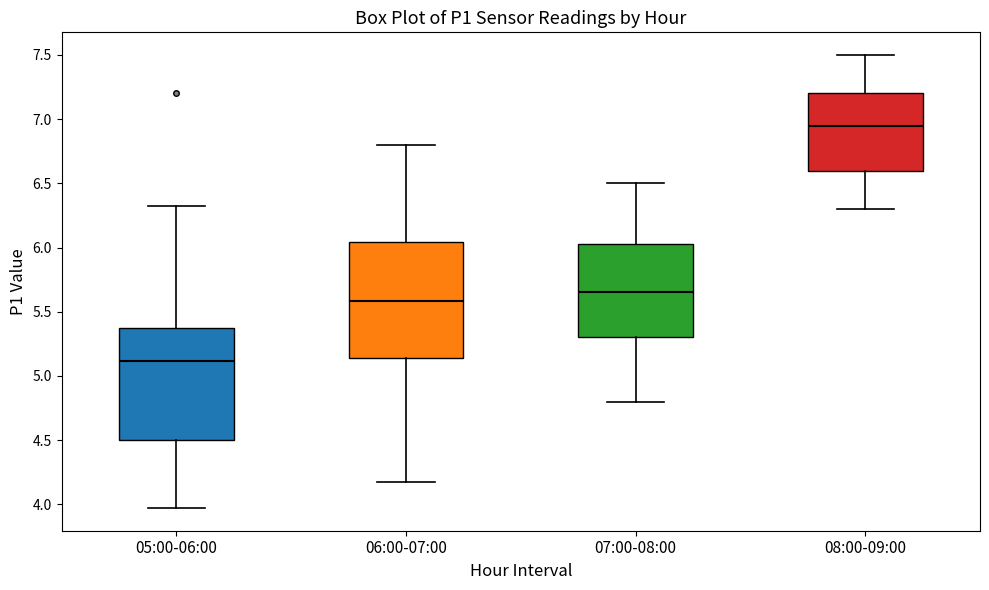

Which box's median line is the lowest?

05:00-06:00